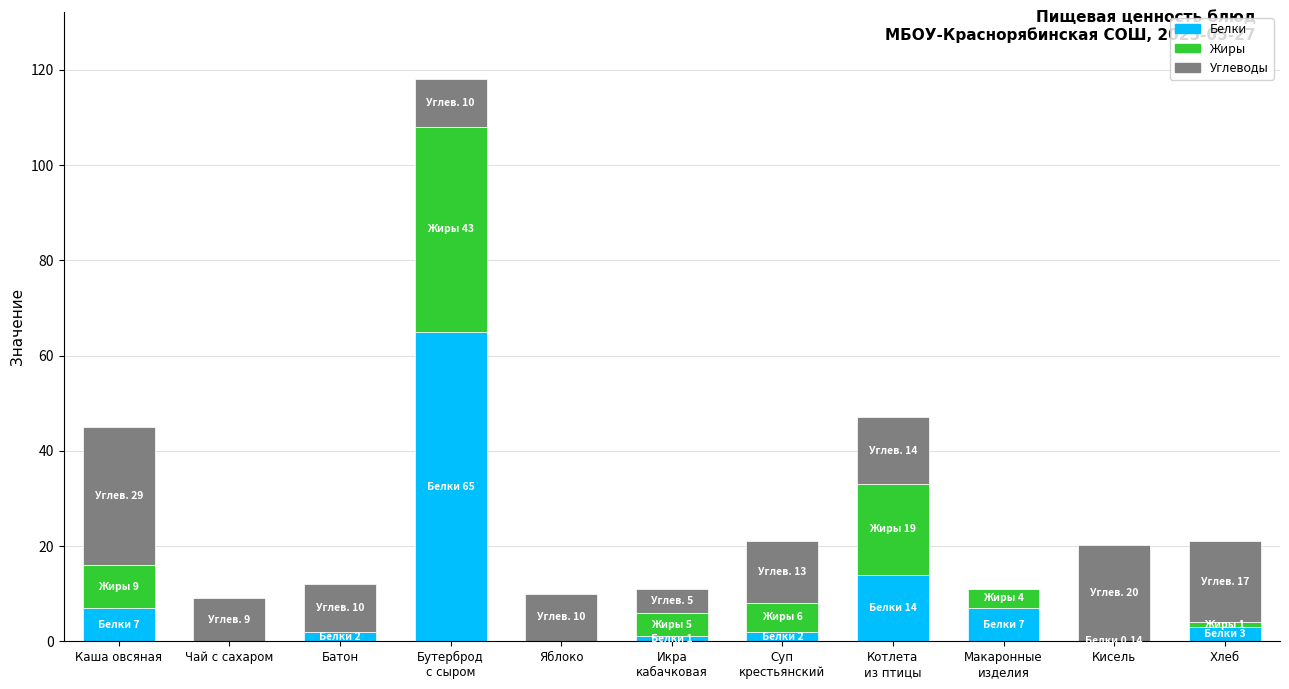

What is the maximum value for Белки?

65.0